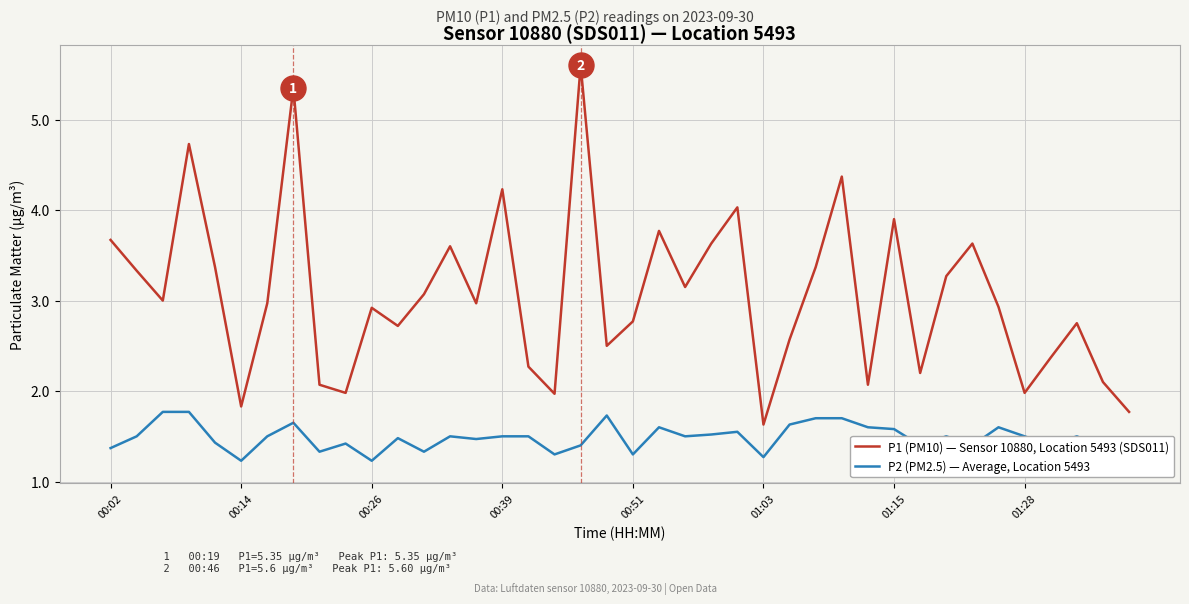

How many categories are shown in the chart?

40